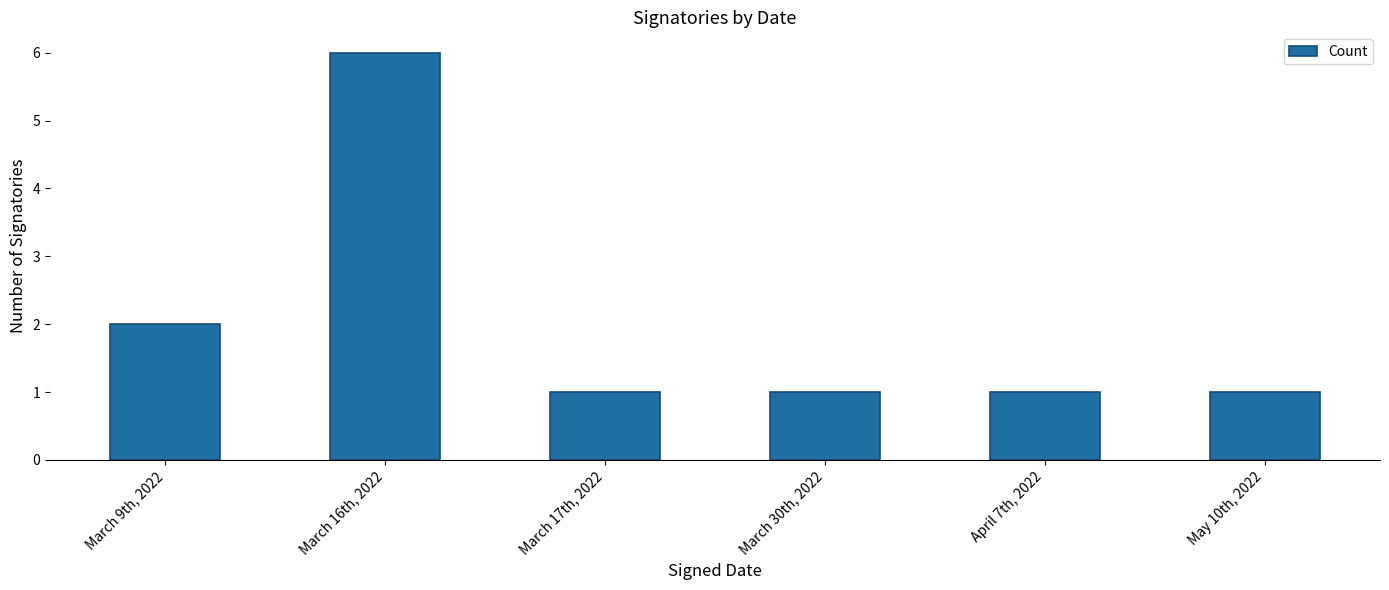

What is the smallest value displayed?

1